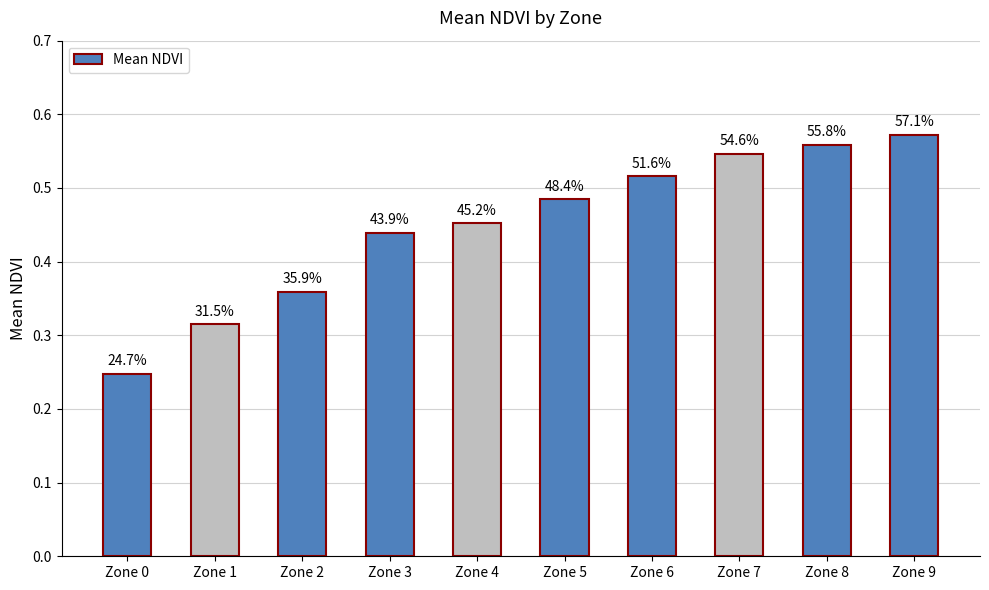

Count the values in the range 0 to 1.

10